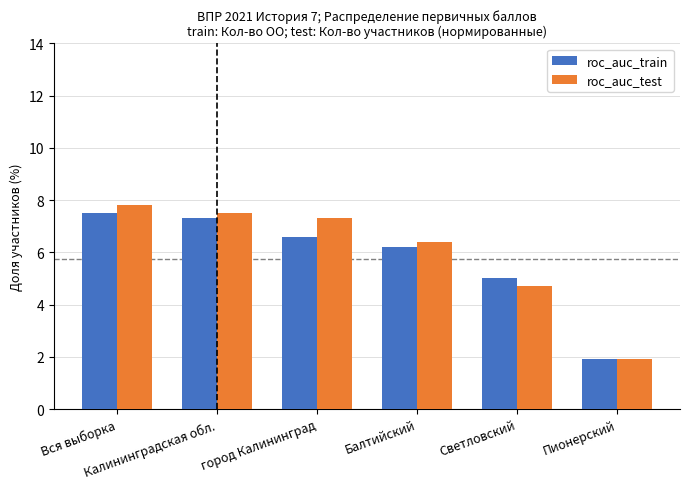

Which series has the largest range (max minus min)?

roc_auc_test